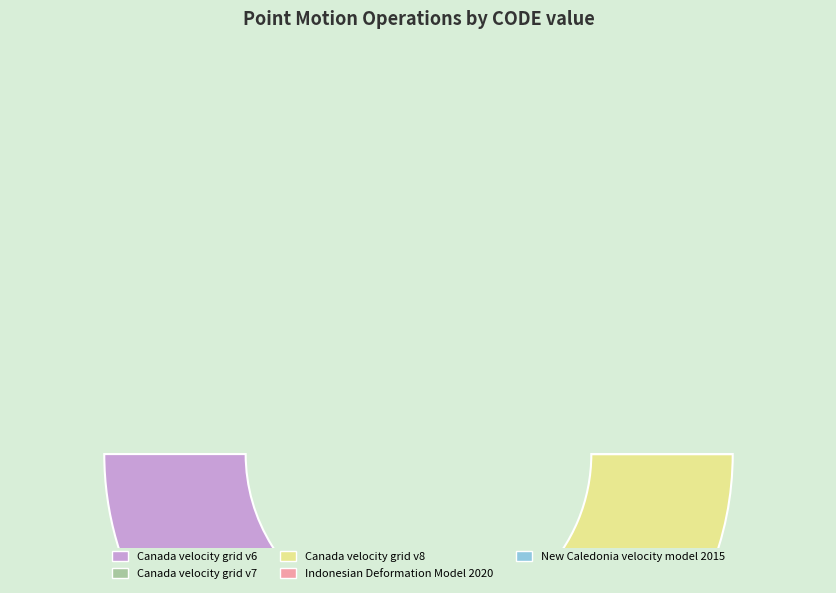

Does Canada velocity grid v8 represent more than half of the total?

No